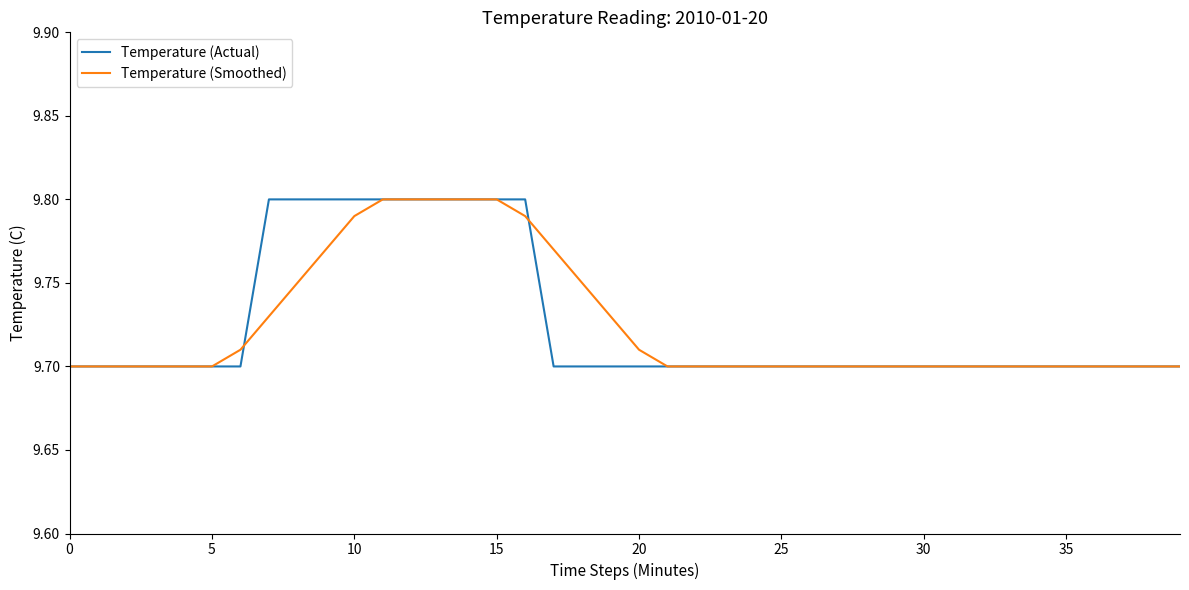

How many lines are shown in the chart?

2